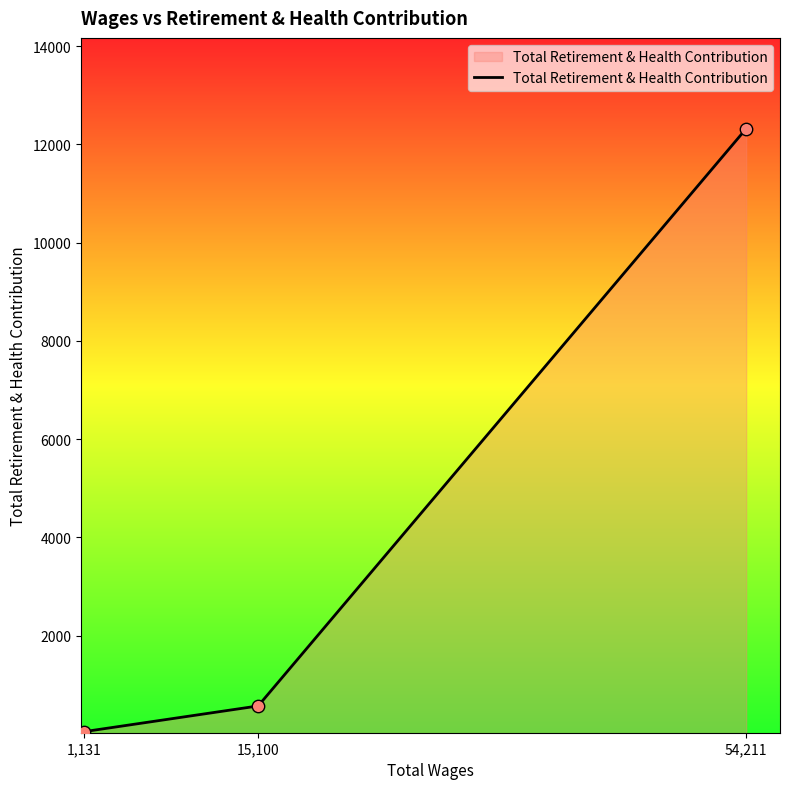

What is the ratio of the value at 15,100 to the value at 1,131?

13.4